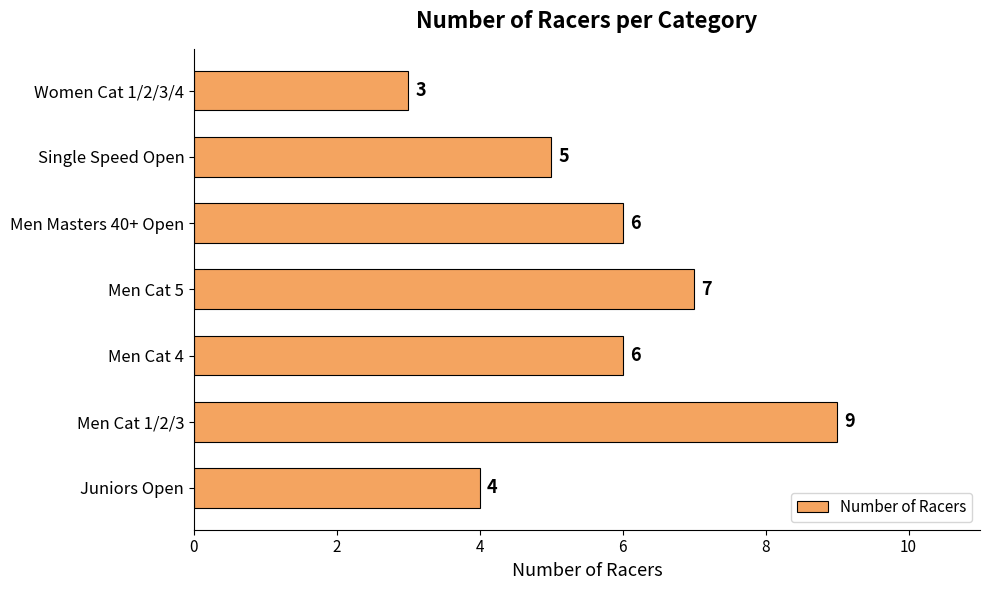

How many data points does each series have?

7